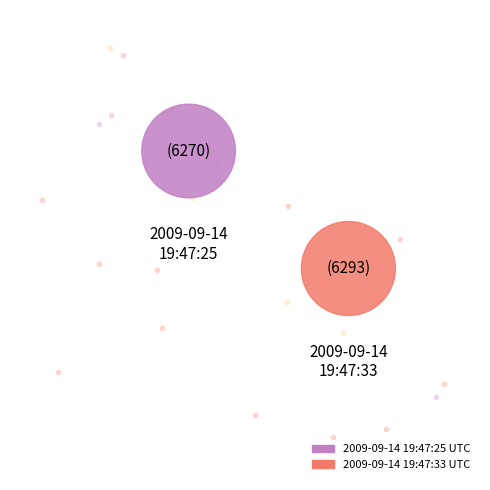

What is the largest slice in the pie chart?

2009-09-14 19:47:33 UTC